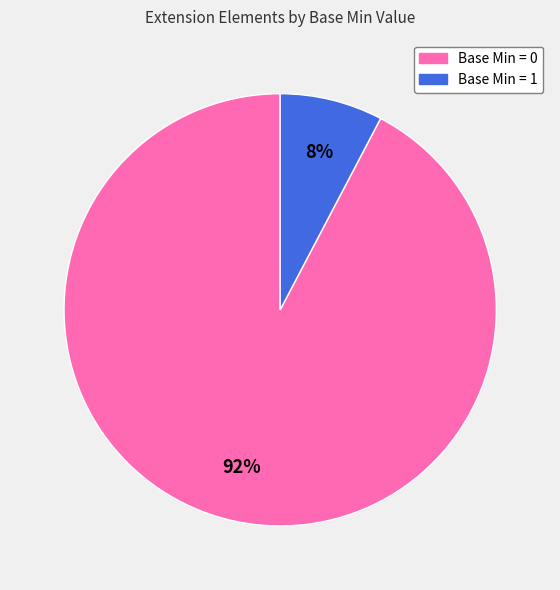

Does any single category account for the majority?

Yes